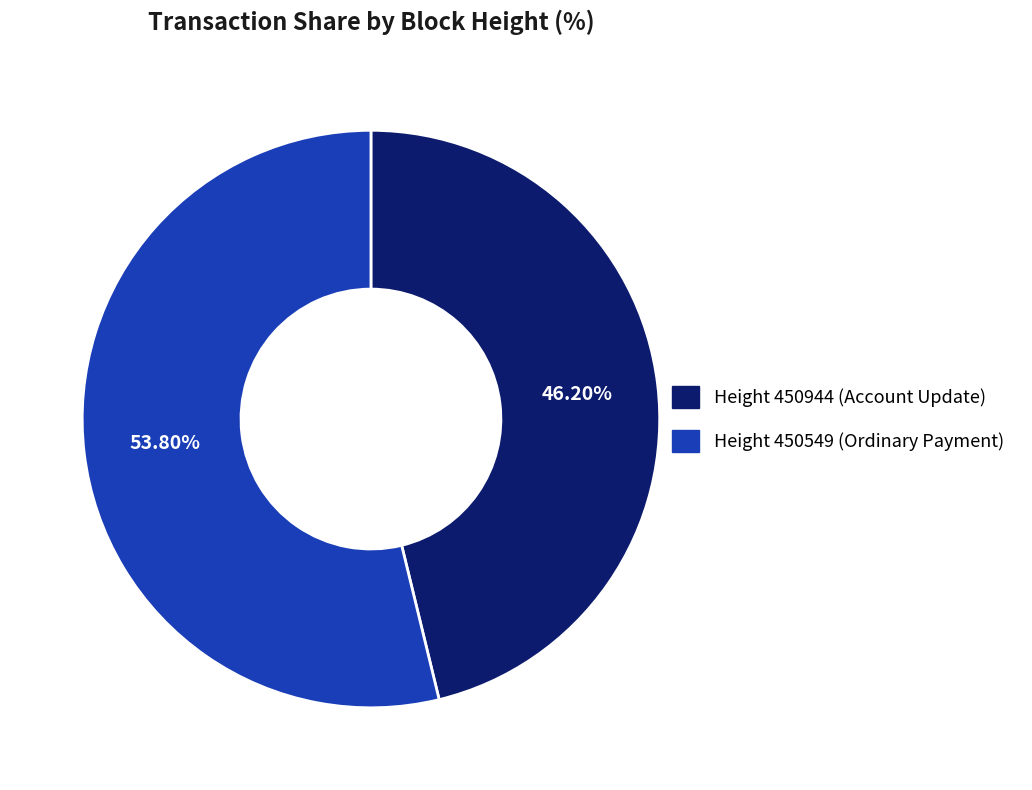

Is there a majority slice in this chart?

Yes